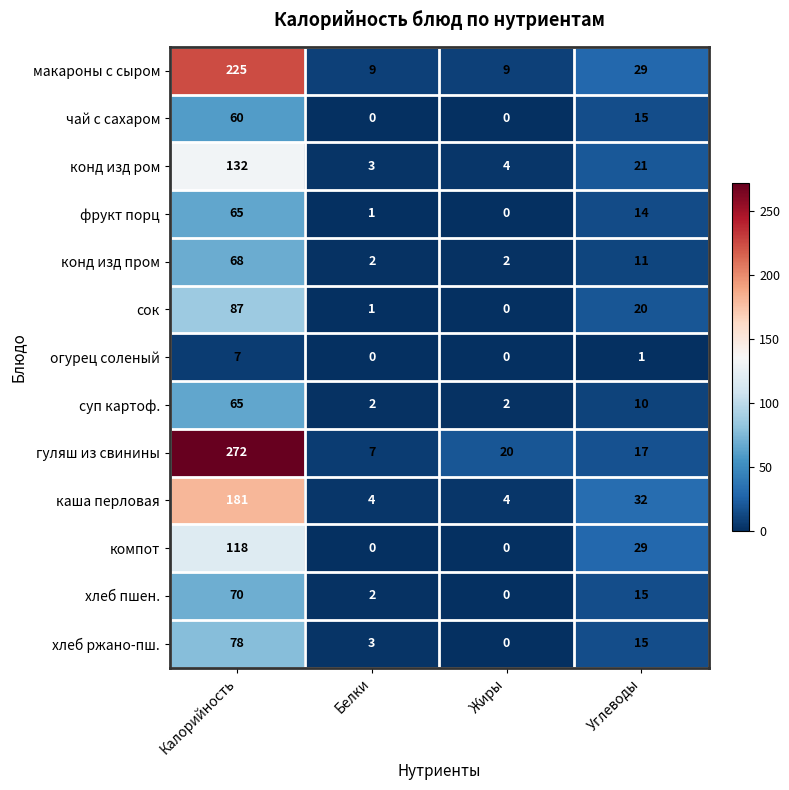

What is the average value of the хлеб пшен. series?

22